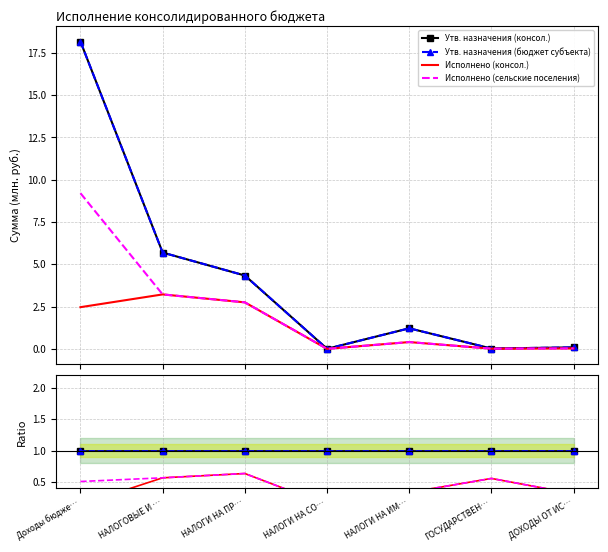

True or false: Утв. назначения (бюджет субъекта) and Исполнено (сельские поселения) cross at least once.

False